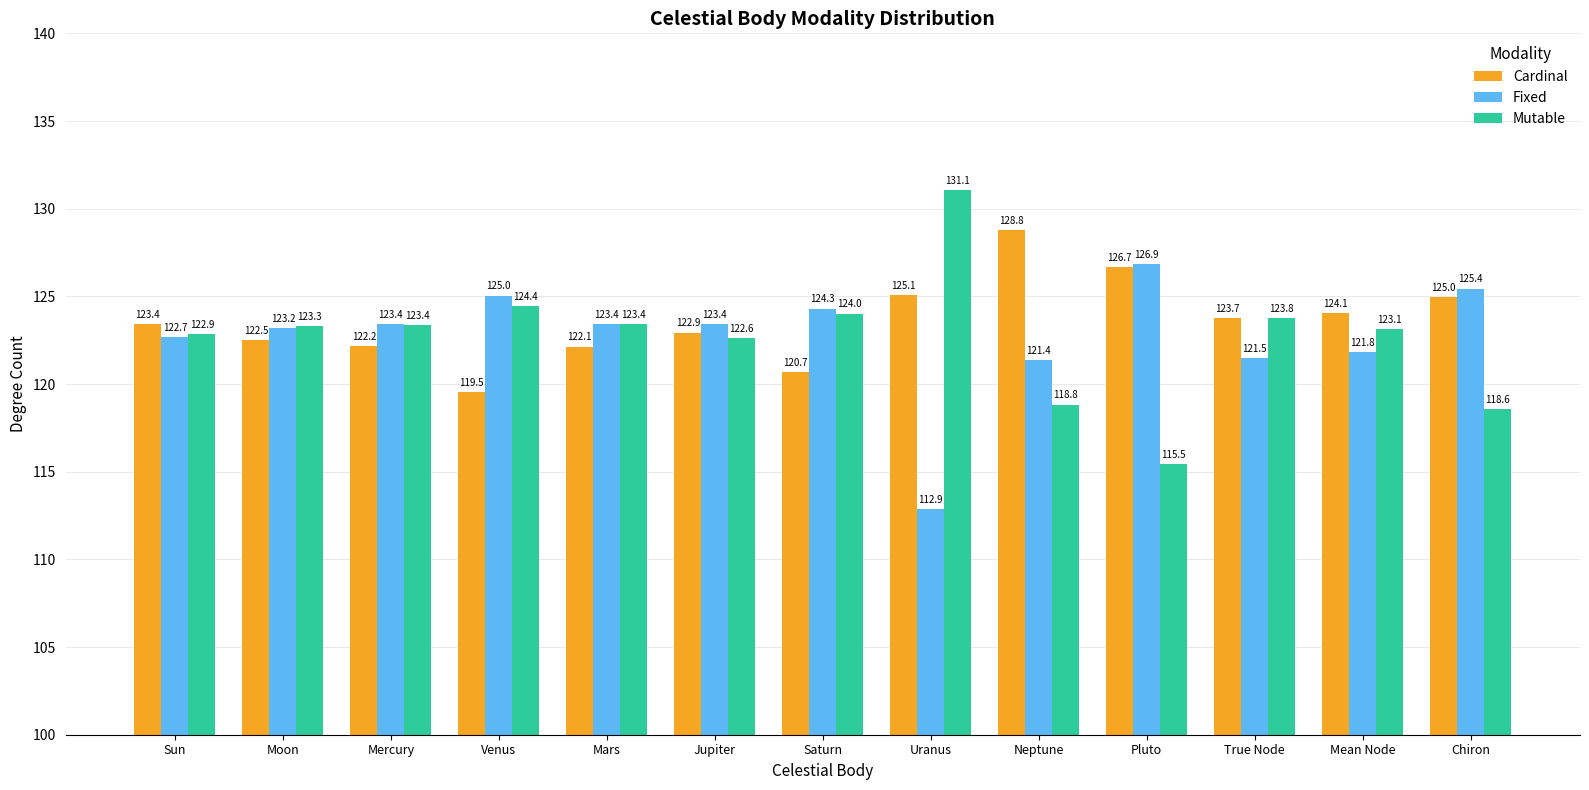

At which label does Mutable first exceed 123?

Moon